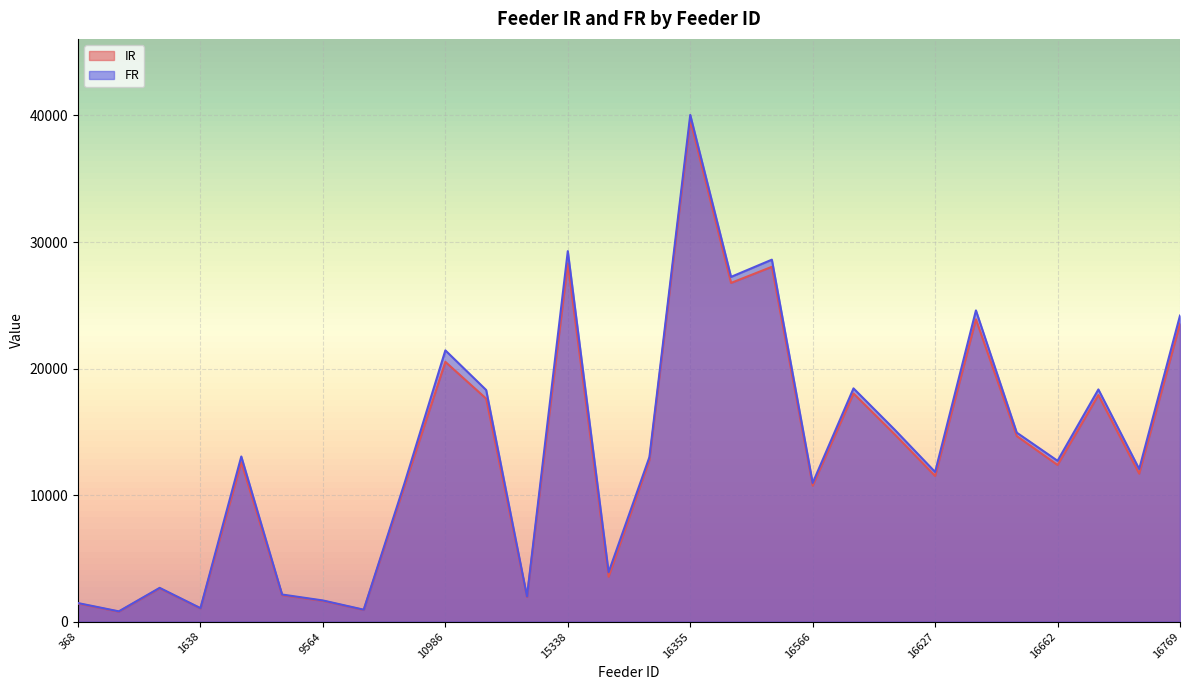

What is the lowest value of the FR series?

813.2